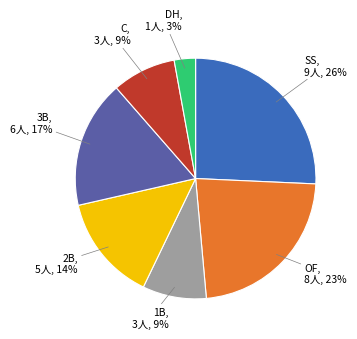

To the nearest percent, what is the difference between the largest and smallest slice percentages?

23%